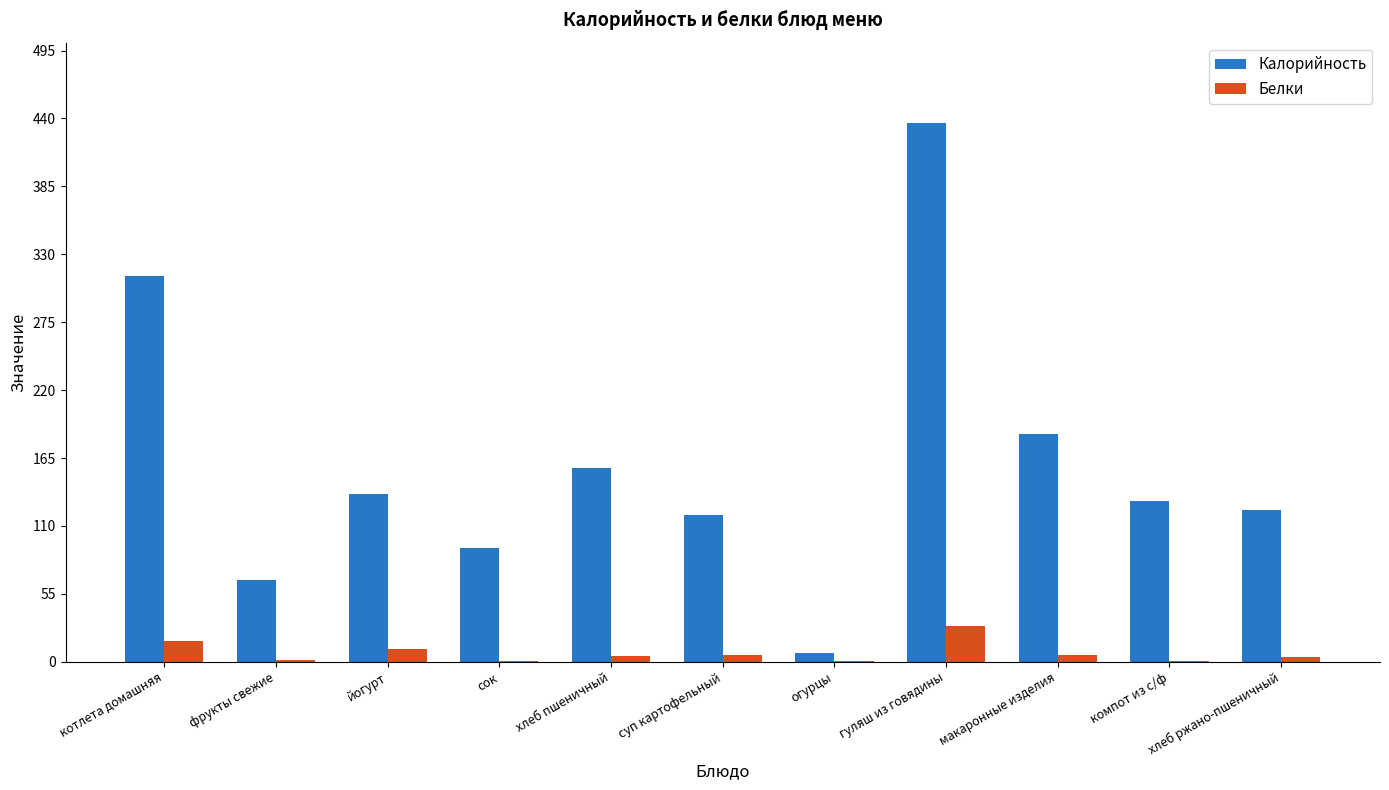

How many groups of bars are there?

11